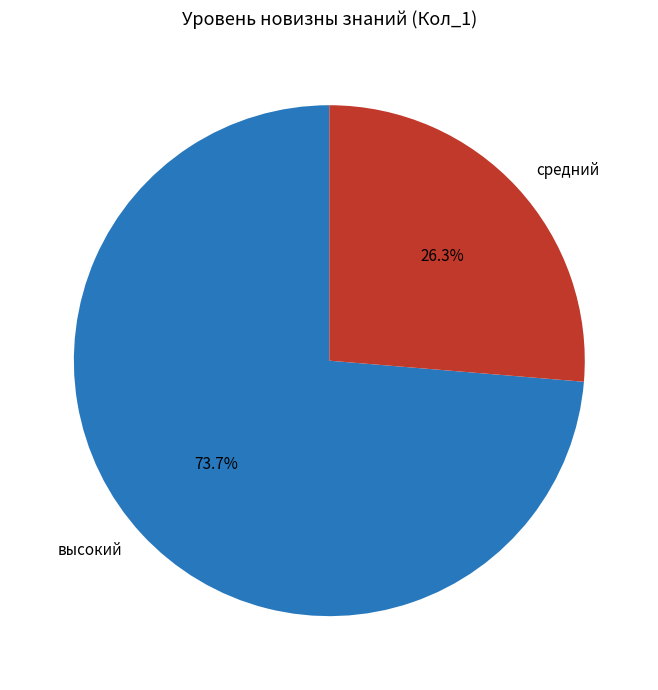

Approximately how many times larger is the value at средний compared to высокий?

0.4